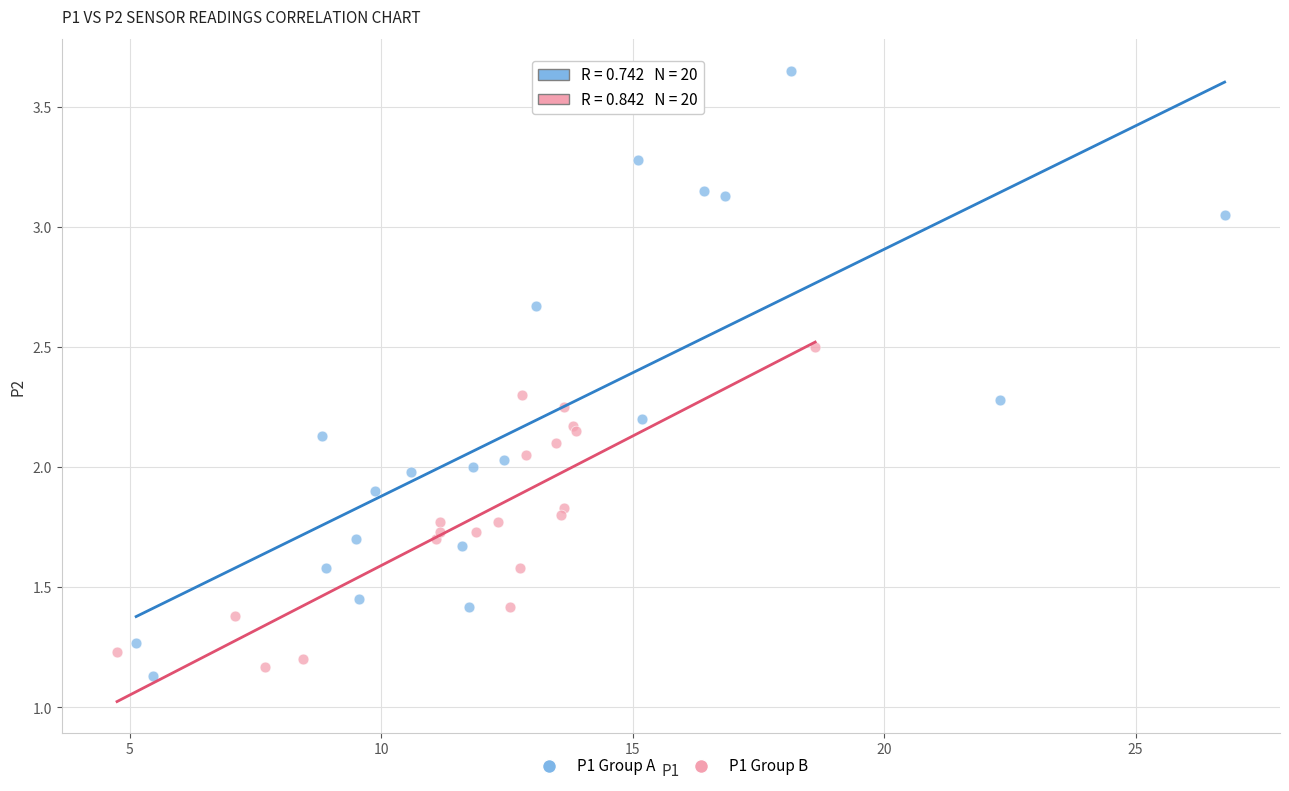

Which series reaches the maximum Y coordinate?

P1 Group A